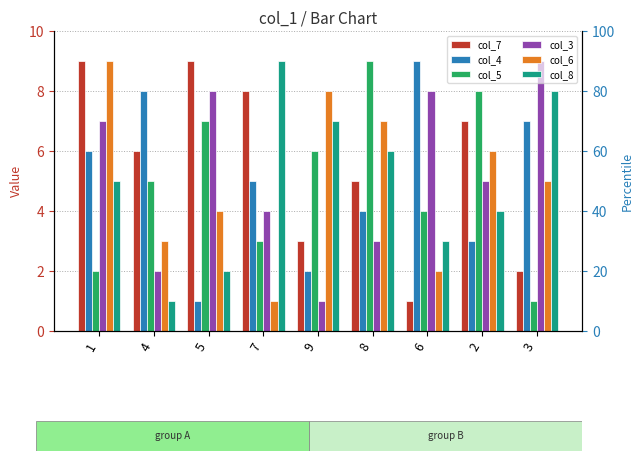

What is the difference between the second highest and second lowest values in the col_3 series?

6